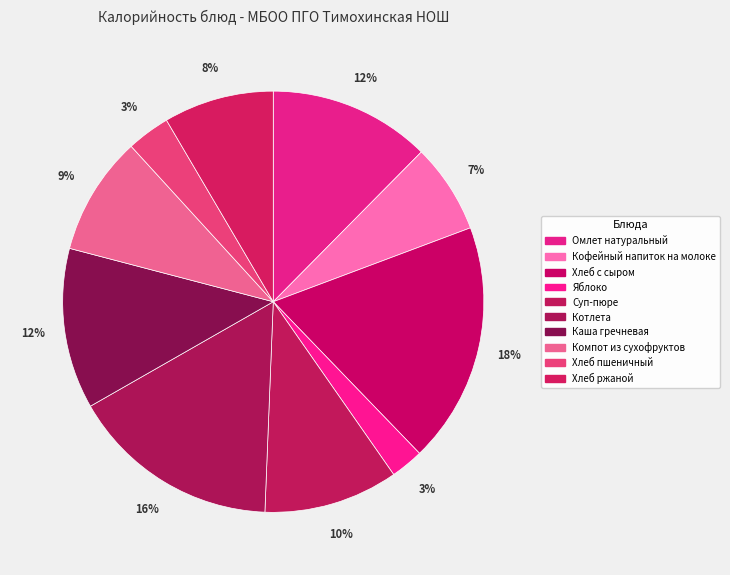

What percentage is the Яблоко slice, to the nearest percent?

3%